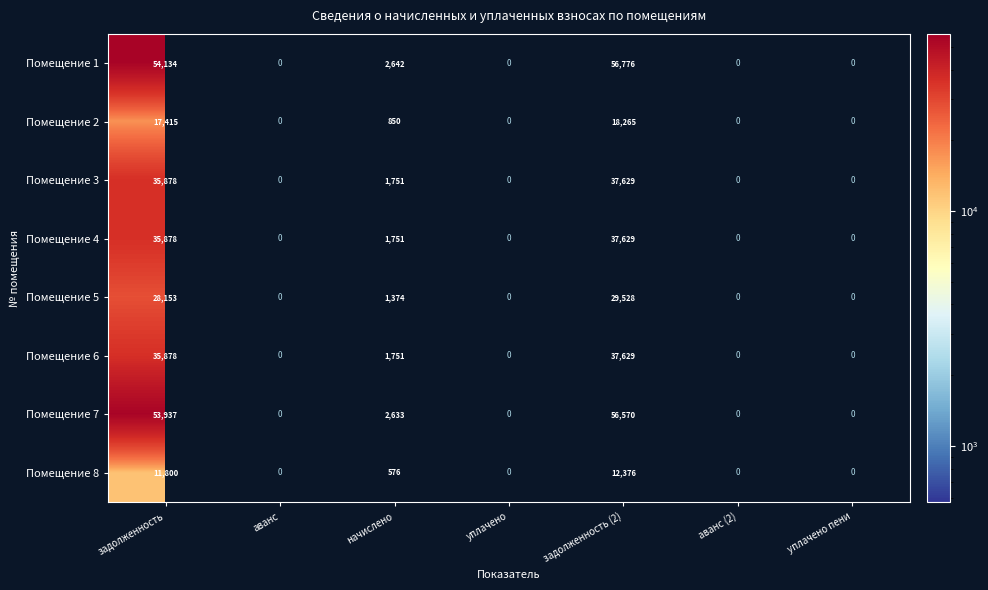

Is the value of Помещение 5 at начислено greater than the value of Помещение 4 at задолженность (2)?

No